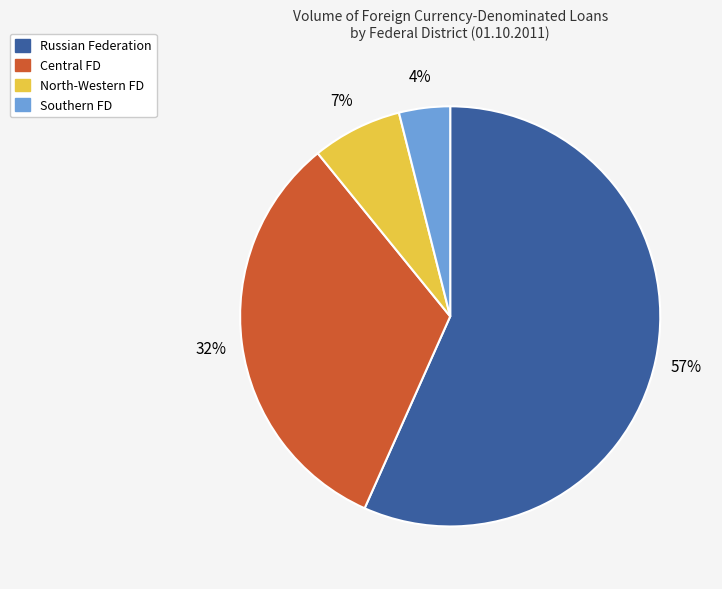

How many slices are in this pie chart?

4